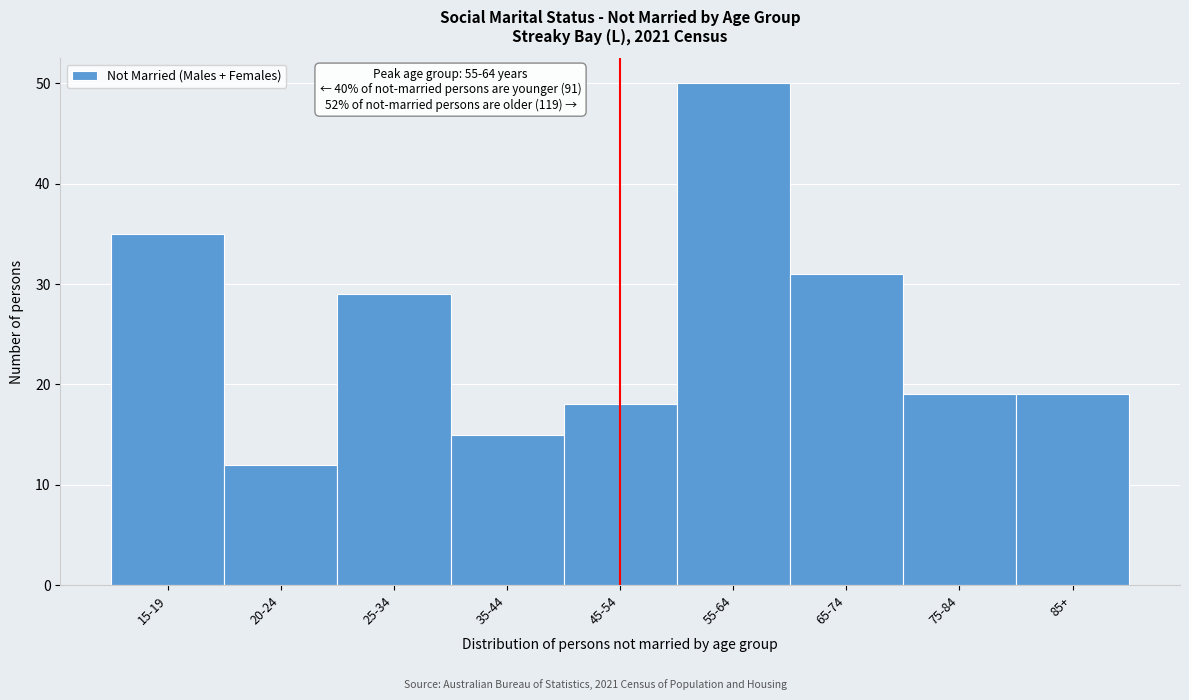

Reading right to left, what are all the values shown in this chart?

85+=19	75-84=19	65-74=31	55-64=50	45-54=18	35-44=15	25-34=29	20-24=12	15-19=35